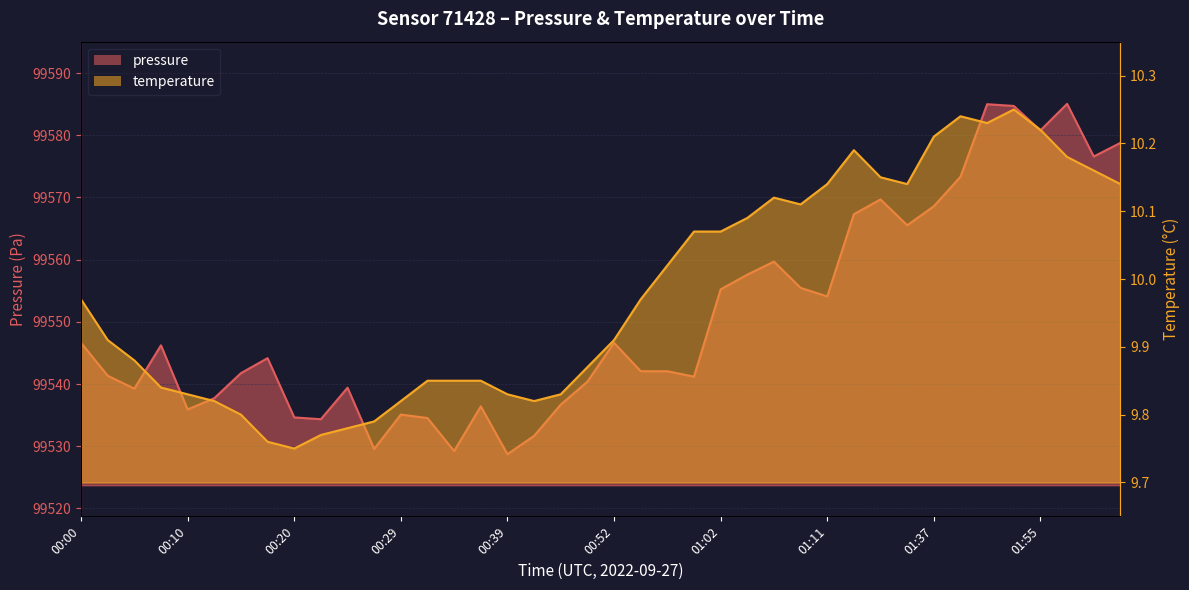

Rank the categories by pressure value from highest to lowest.

01:58, 01:47, 01:52, 01:55, 02:03, 02:01, 01:44, 01:22, 01:37, 01:16, 01:32, 01:07, 01:04, 01:09, 01:02, 01:11, 00:00, 00:52, 00:07, 00:17, 00:54, 00:57, 00:15, 00:03, 00:59, 00:49, 00:24, 00:05, 00:12, 00:46, 00:37, 00:10, 00:29, 00:20, 00:32, 00:22, 00:41, 00:27, 00:34, 00:39